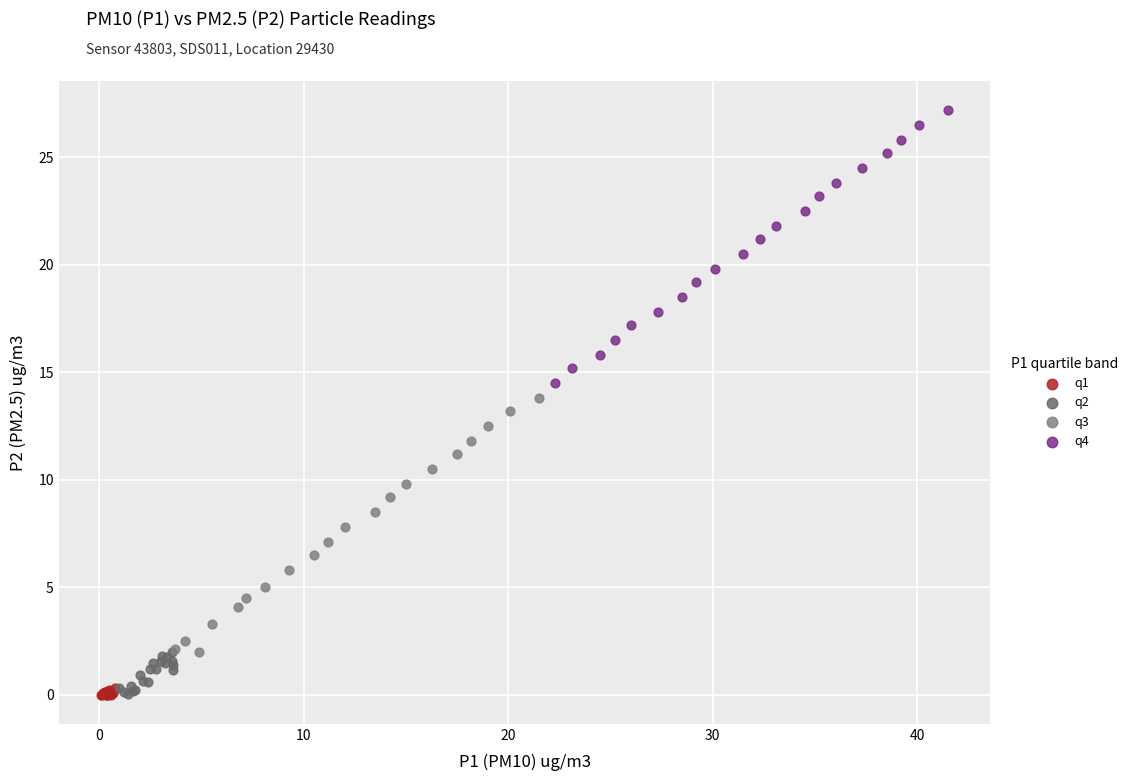

Which series has the largest Y range (max minus min)?

q4